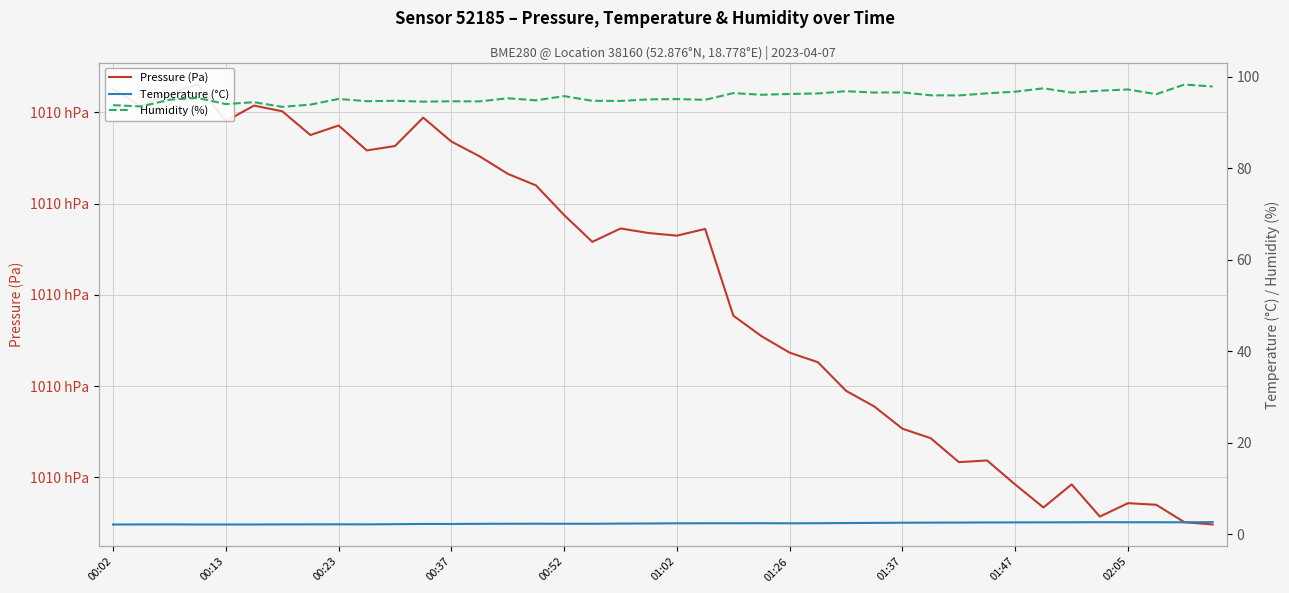

Count the number of data series in this chart.

3